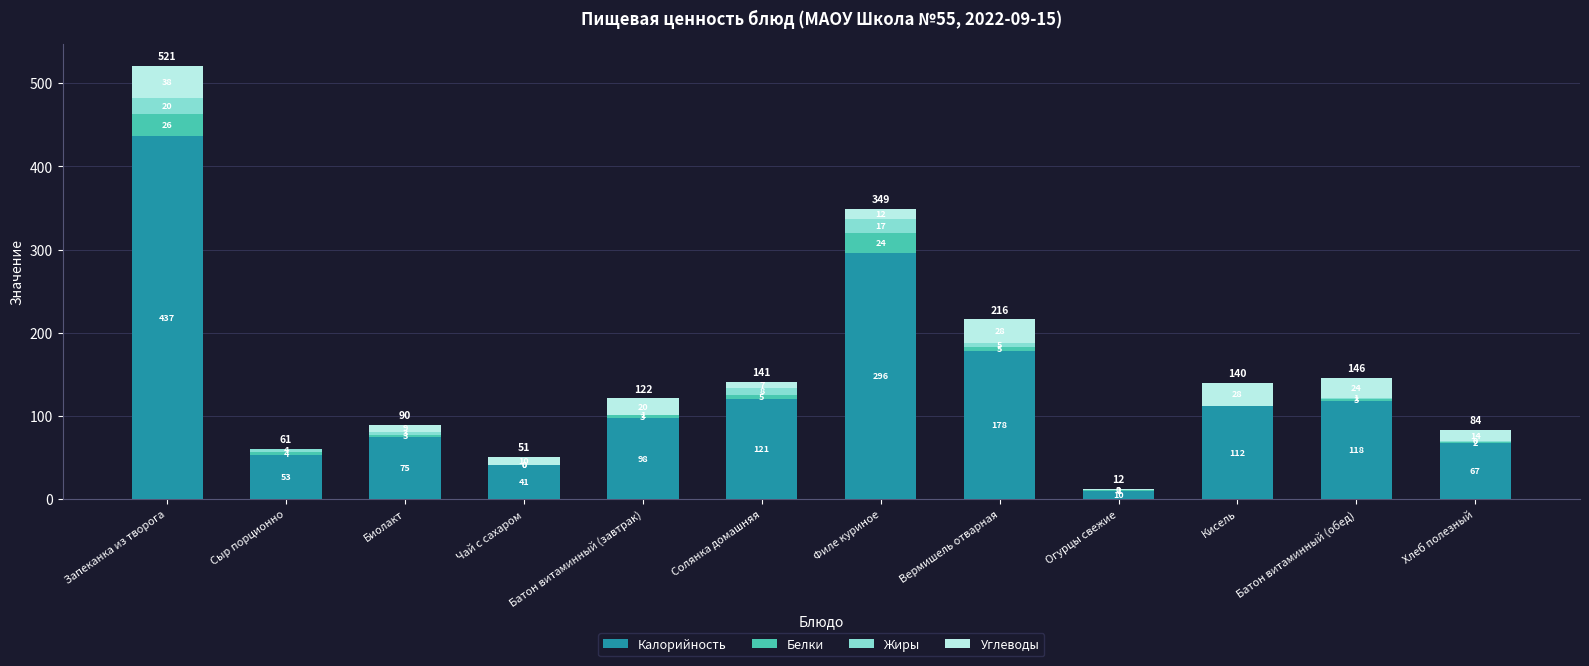

Rank the series by their maximum value, from lowest to highest.

Жиры, Белки, Углеводы, Калорийность